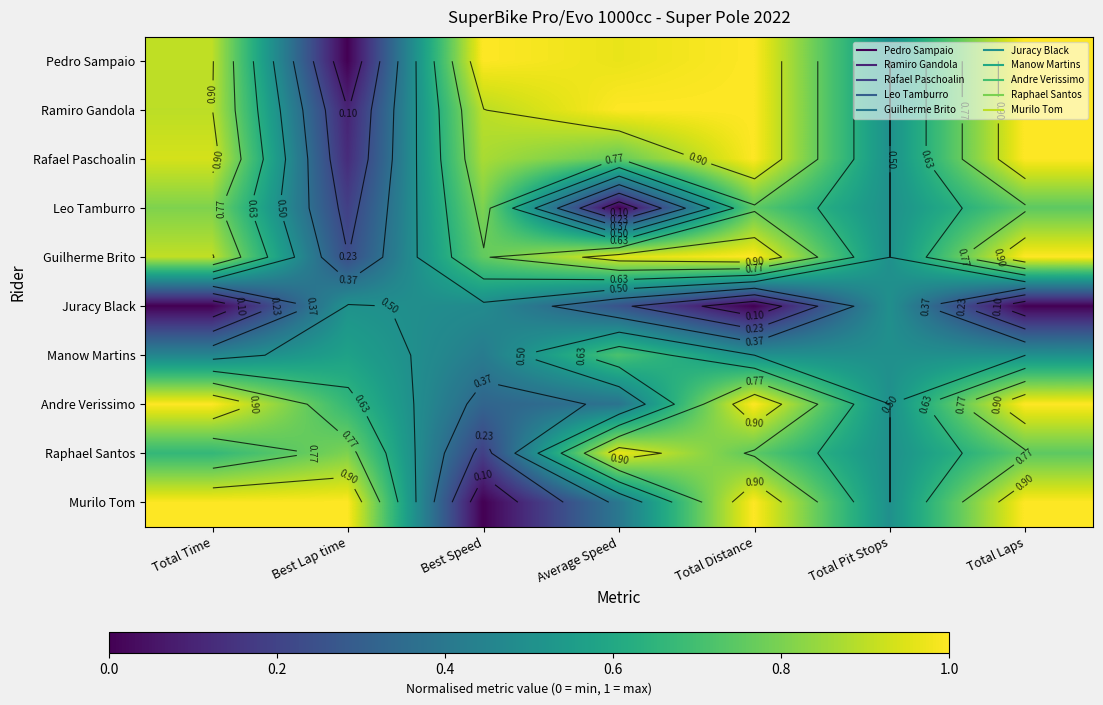

Which label corresponds to the largest value in the chart?

Best Speed